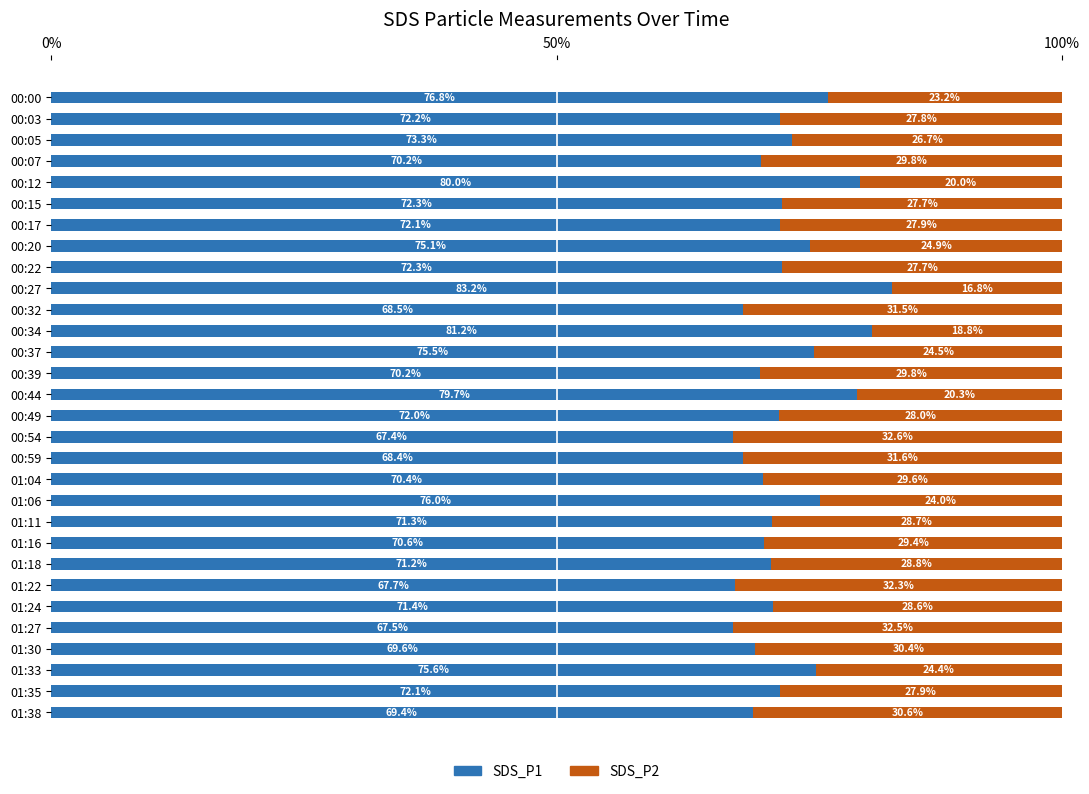

What is the sum of the SDS_P1 values at 00:22 and 00:20?

147.4